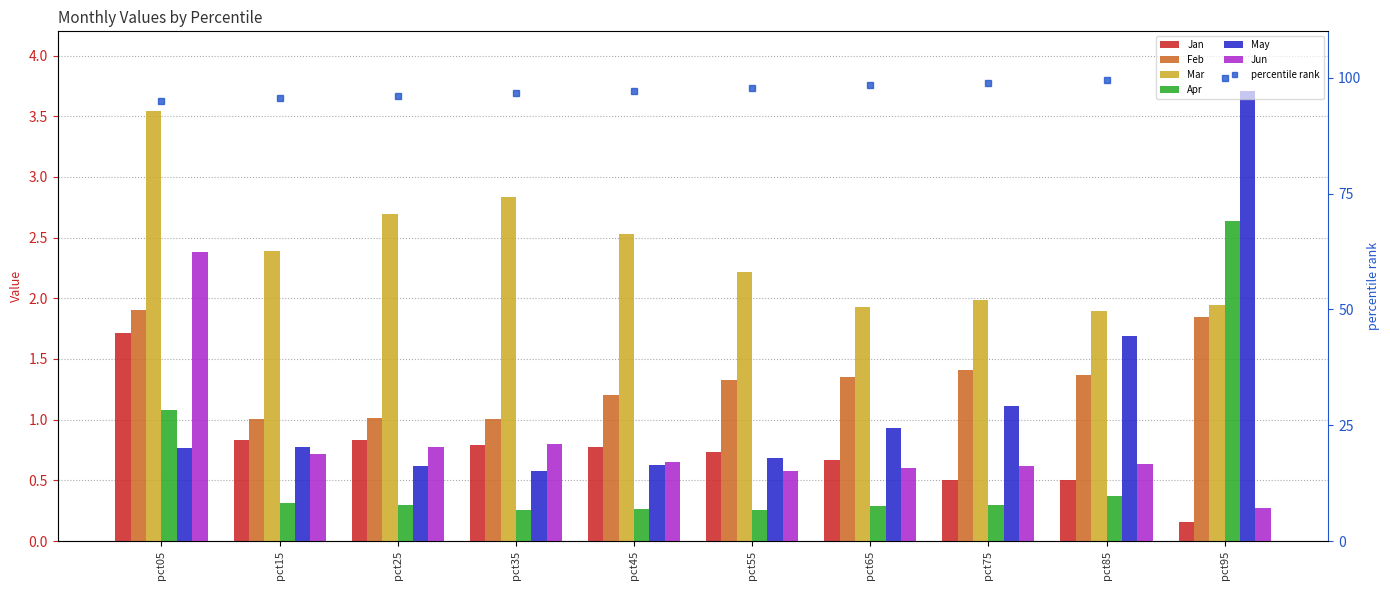

What is the total value across all series at pct35?

6.3